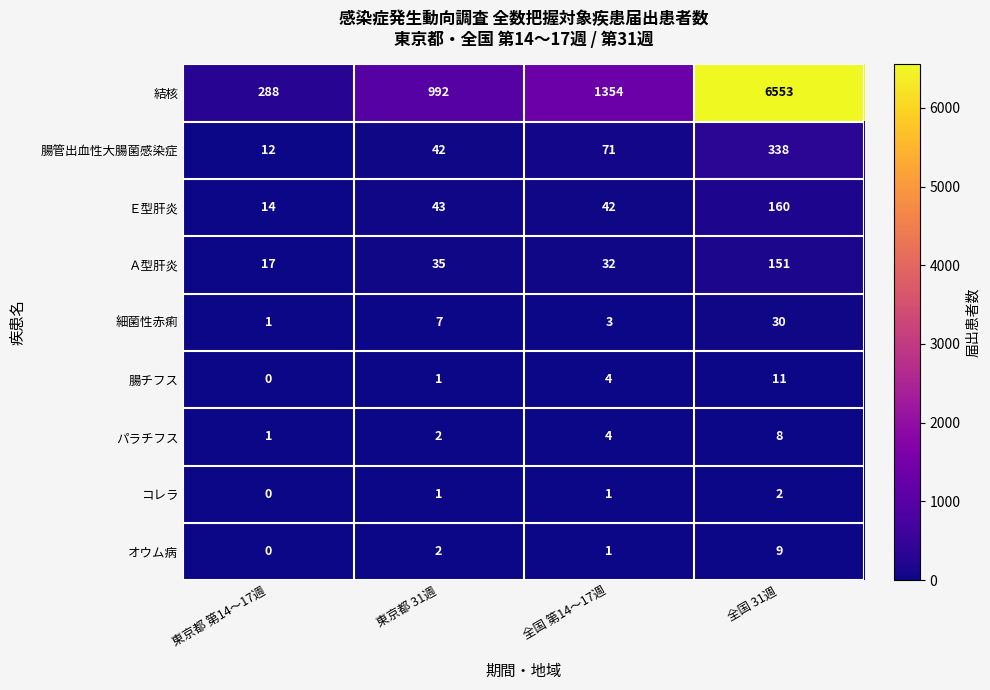

At which category is the sum across all series the highest?

全国 31週